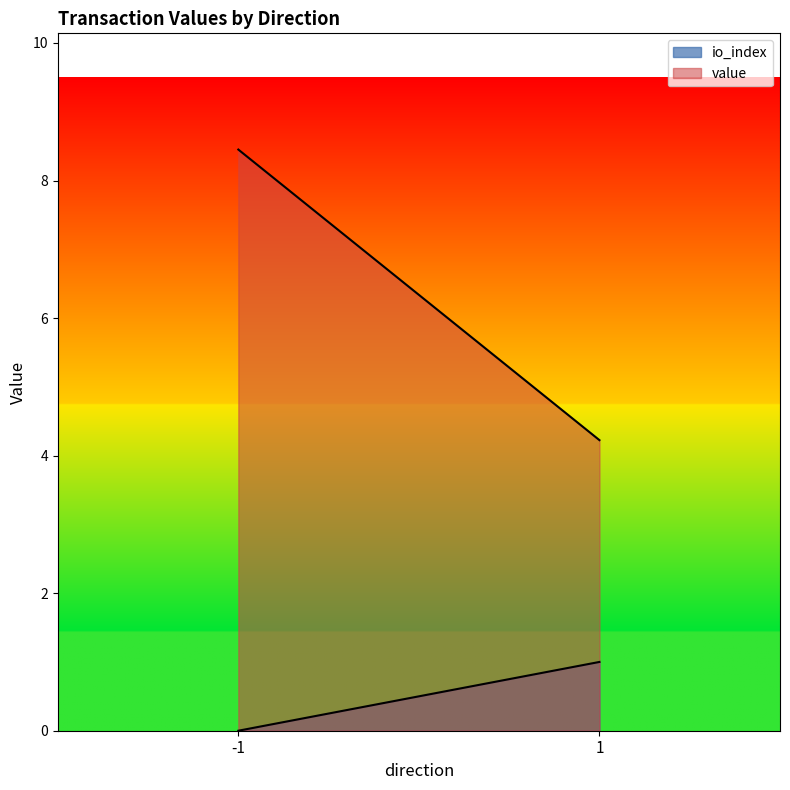

What value does the value series have at 1?

4.2